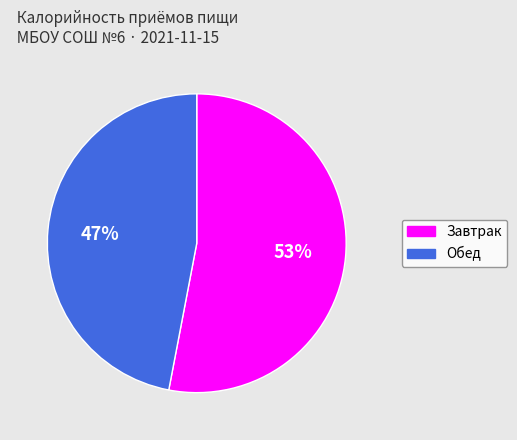

Rank the categories by value from lowest to highest.

Обед, Завтрак